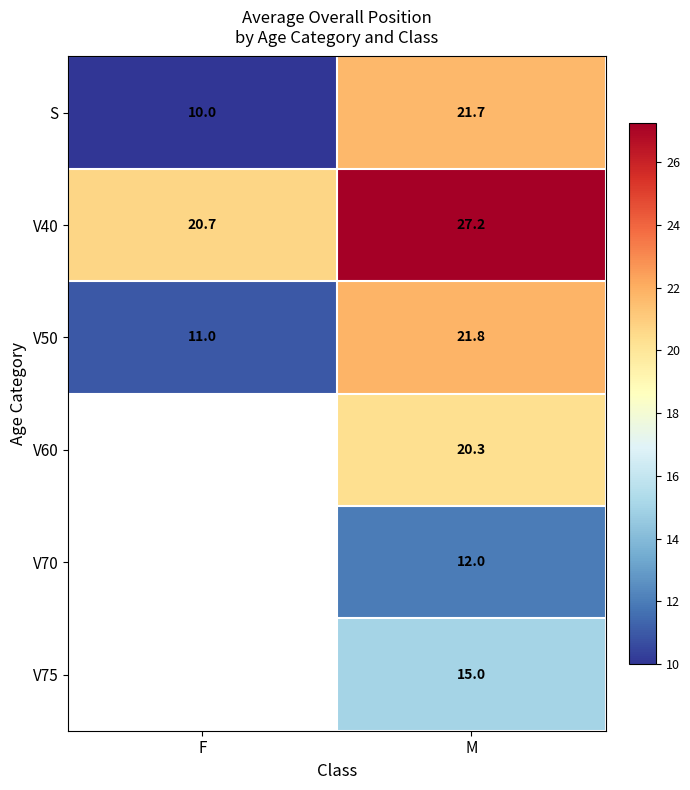

How many series are shown in this chart?

6